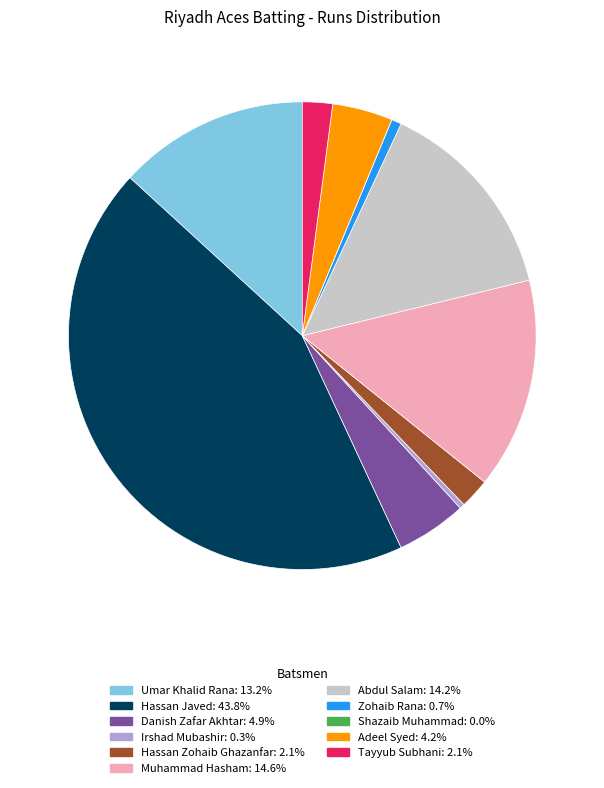

What is the largest slice in the pie chart?

Hassan Javed